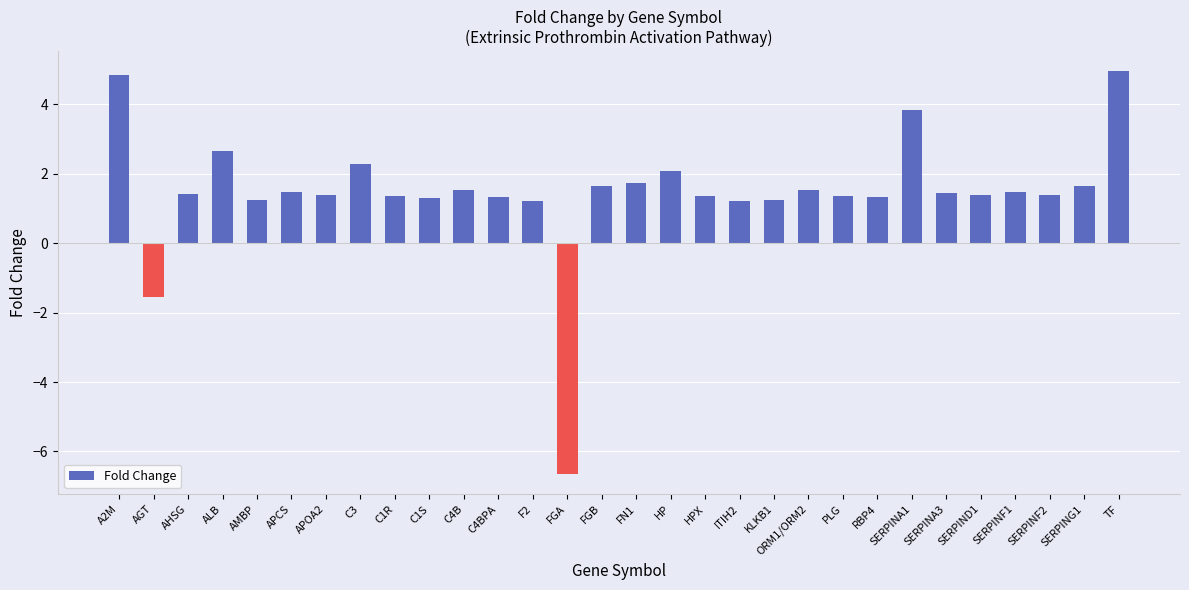

The chart shows a value of -1.6 at AGT. True or false?

True